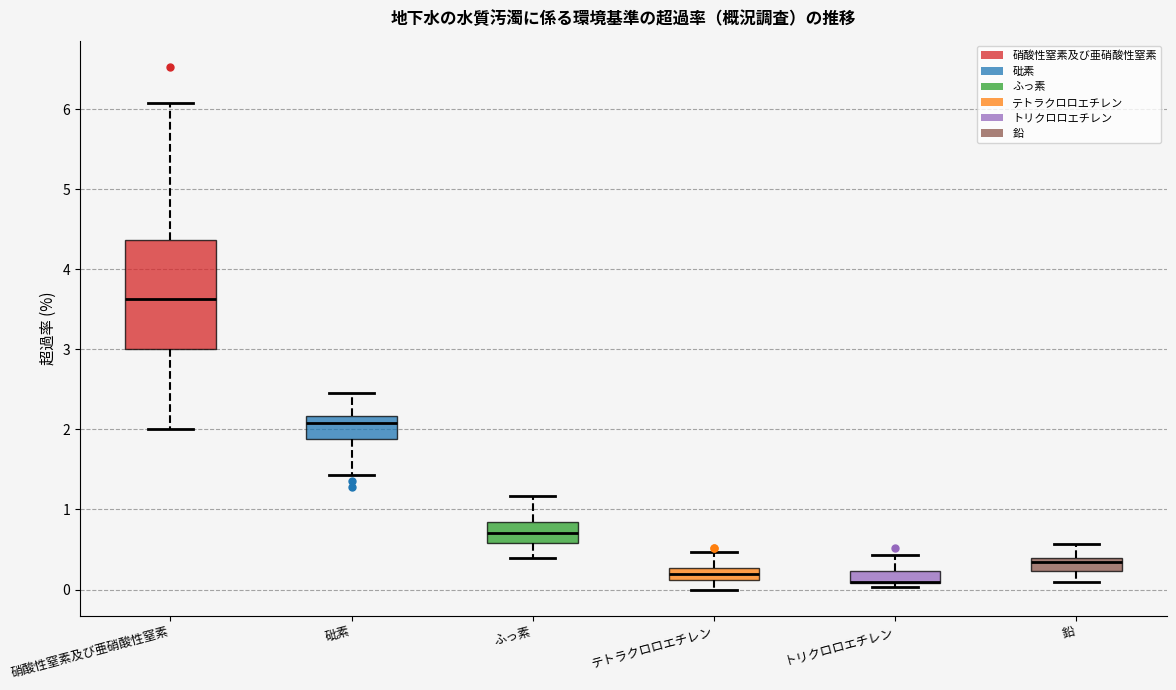

Reading left to right, read every box against the y-axis: the position of its median line, the range the box covers, and the ends of its whiskers. The values are not printed on the chart, so give them approximately, as read against the axis.

硝酸性窒素及び亜硝酸性窒素: median 3.6, box 3.0 to 4.4, whiskers 2.0 to 6.1
砒素: median 2.1, box 1.9 to 2.2, whiskers 1.4 to 2.5
ふっ素: median 0.7, box 0.6 to 0.8, whiskers 0.4 to 1.2
テトラクロロエチレン: median 0.2, box 0.1 to 0.3, whiskers 0.0 to 0.5
トリクロロエチレン: median 0.1 (drawn on the box's lower edge), box 0.1 to 0.2, whiskers 0.0 to 0.4
鉛: median 0.3, box 0.2 to 0.4, whiskers 0.1 to 0.6